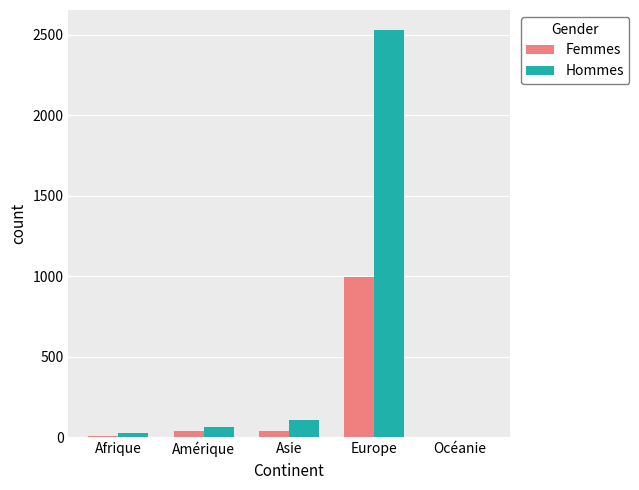

Is the value of Hommes at Asie greater than the value of Femmes at Océanie?

Yes